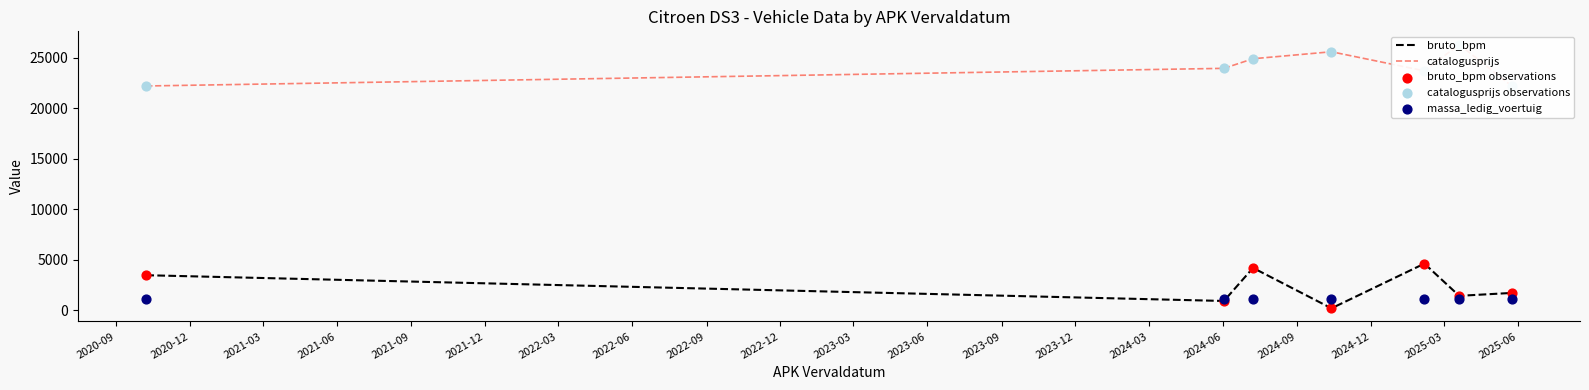

Which series reaches the maximum Y coordinate?

catalogusprijs